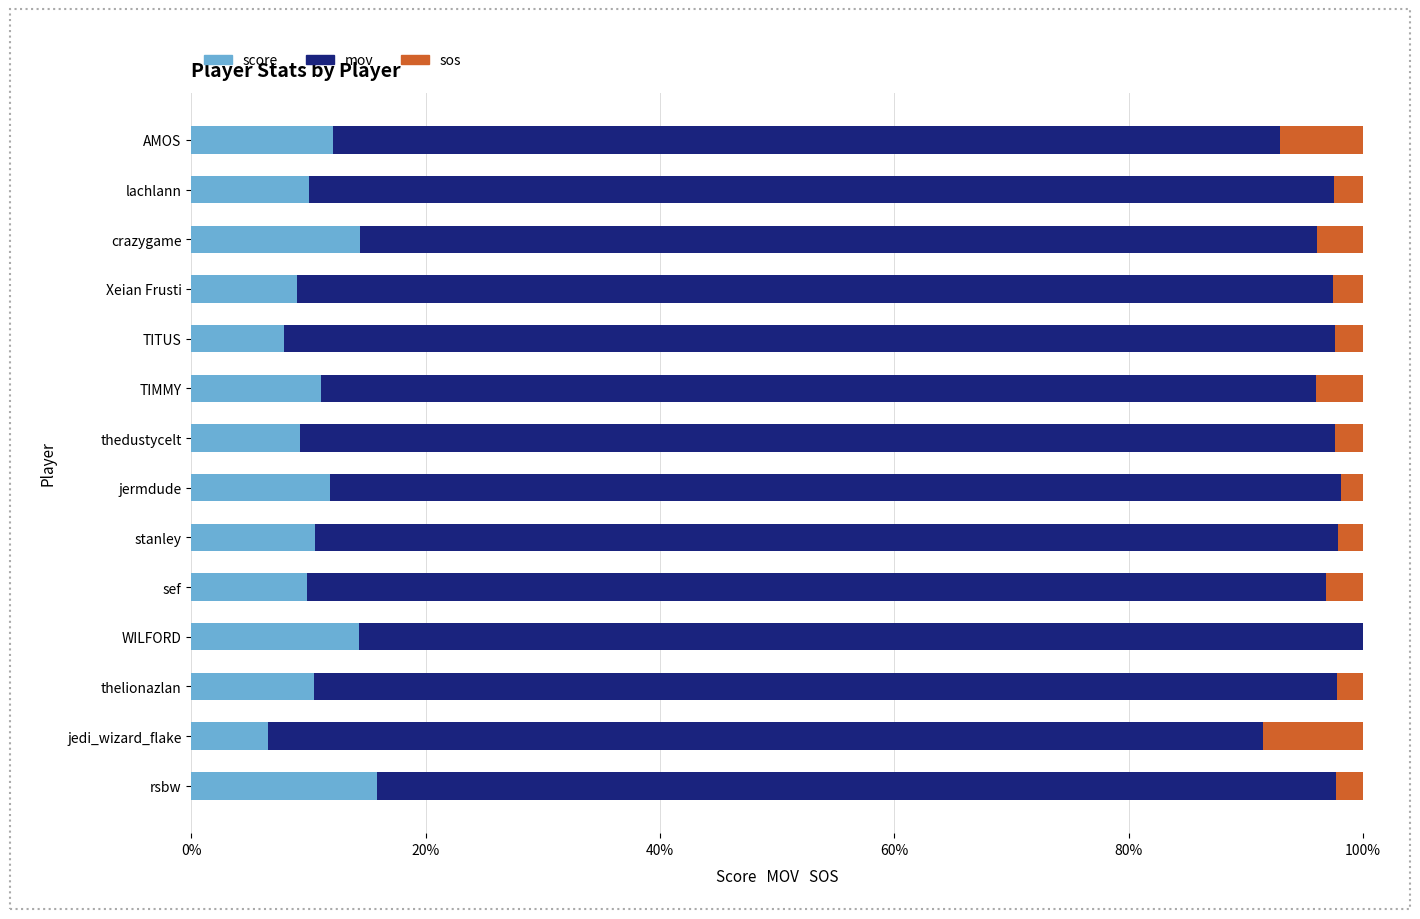

What is the maximum value for score?

15.8